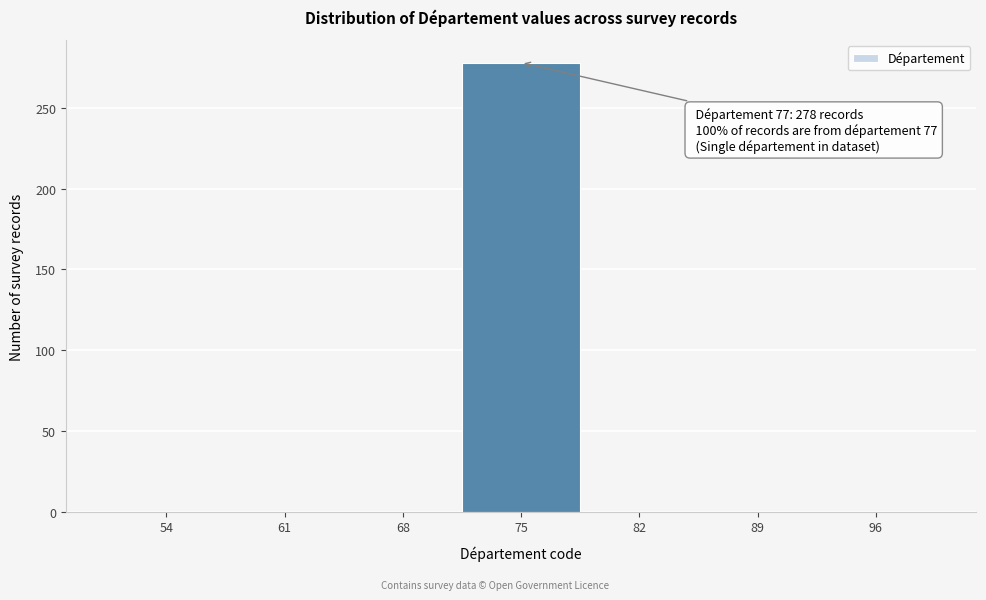

Reading left to right, extract all data points from this chart.

54=0	61=0	68=0	75=278	82=0	89=0	96=0